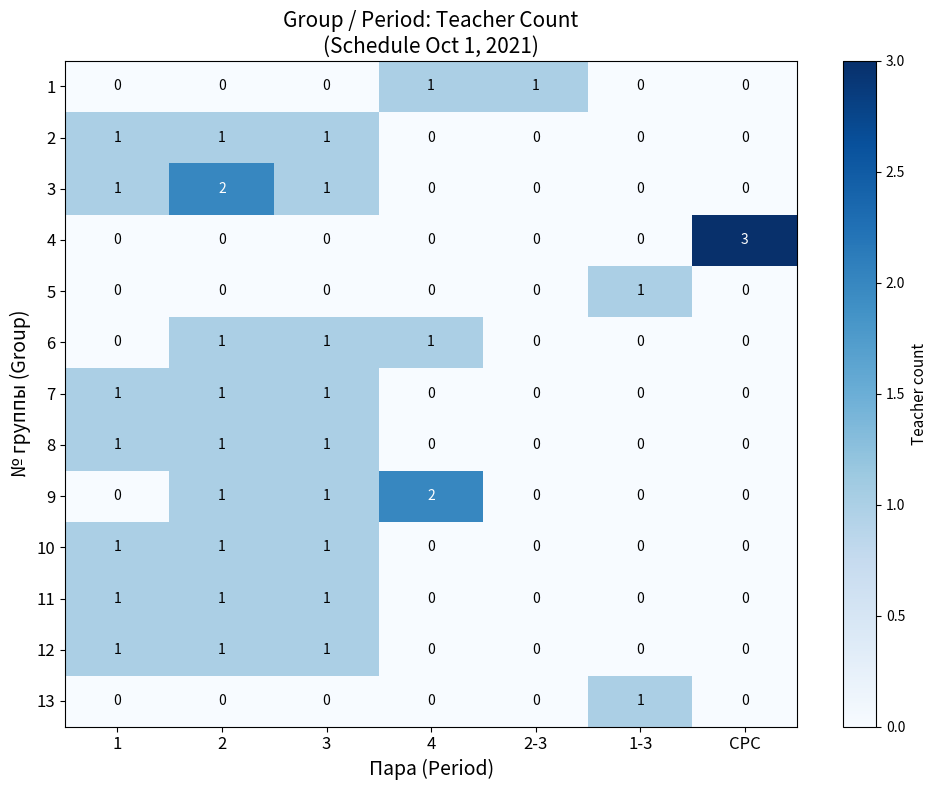

What is the sum of all 8 values?

3